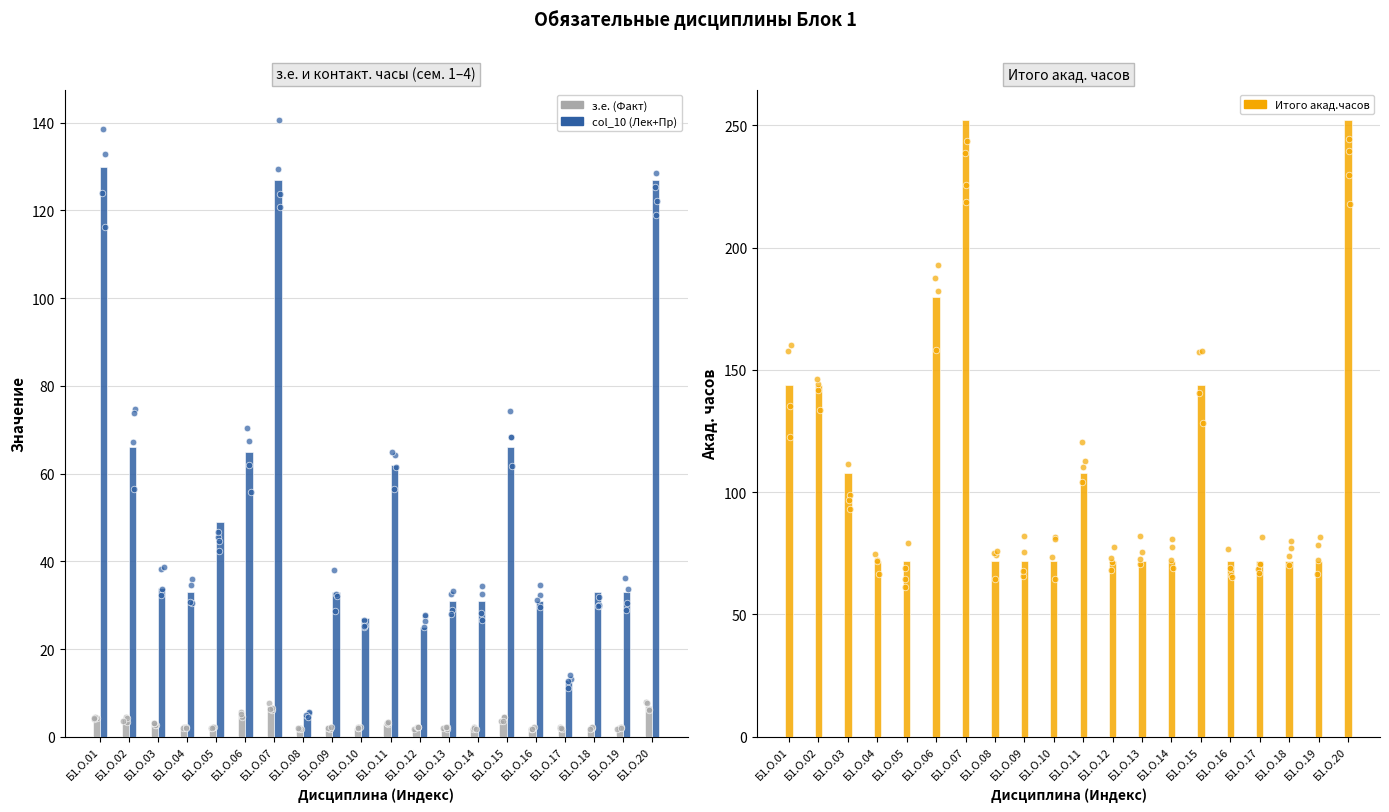

Which series has the widest spread of Y values?

Итого акад.часов